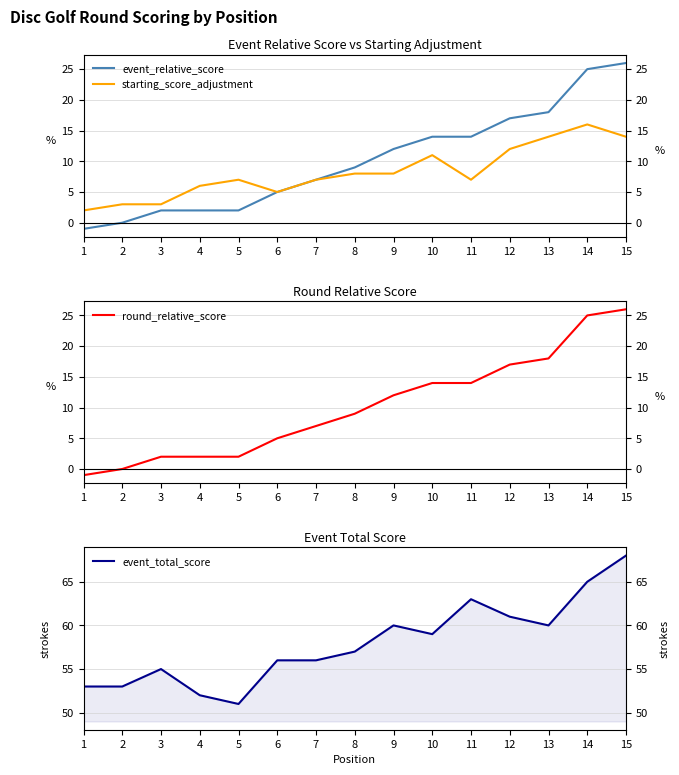

True or false: event_total_score has more than 2 interior local peaks.

True